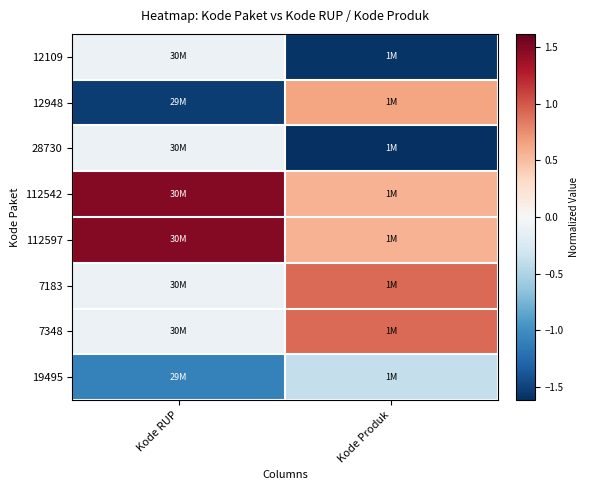

Reading right to left, list all the values displayed in this chart.

12109: Kode Produk=-1.6	Kode RUP=-0.1
12948: Kode Produk=0.6	Kode RUP=-1.5
28730: Kode Produk=-1.6	Kode RUP=-0.1
112542: Kode Produk=0.6	Kode RUP=1.5
112597: Kode Produk=0.6	Kode RUP=1.5
7183: Kode Produk=0.9	Kode RUP=-0.1
7348: Kode Produk=0.9	Kode RUP=-0.1
19495: Kode Produk=-0.4	Kode RUP=-1.1